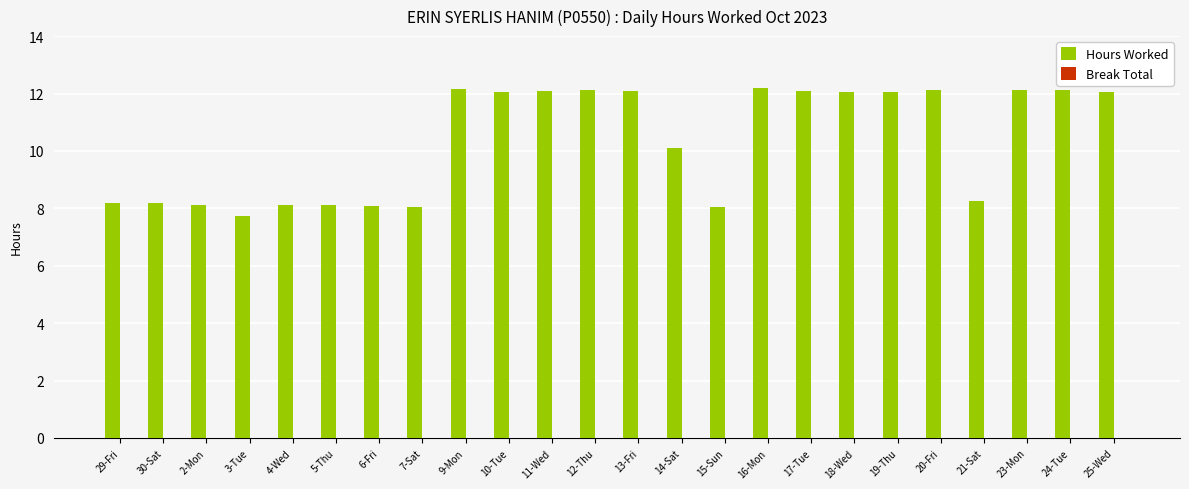

What is the smallest value displayed?

7.7